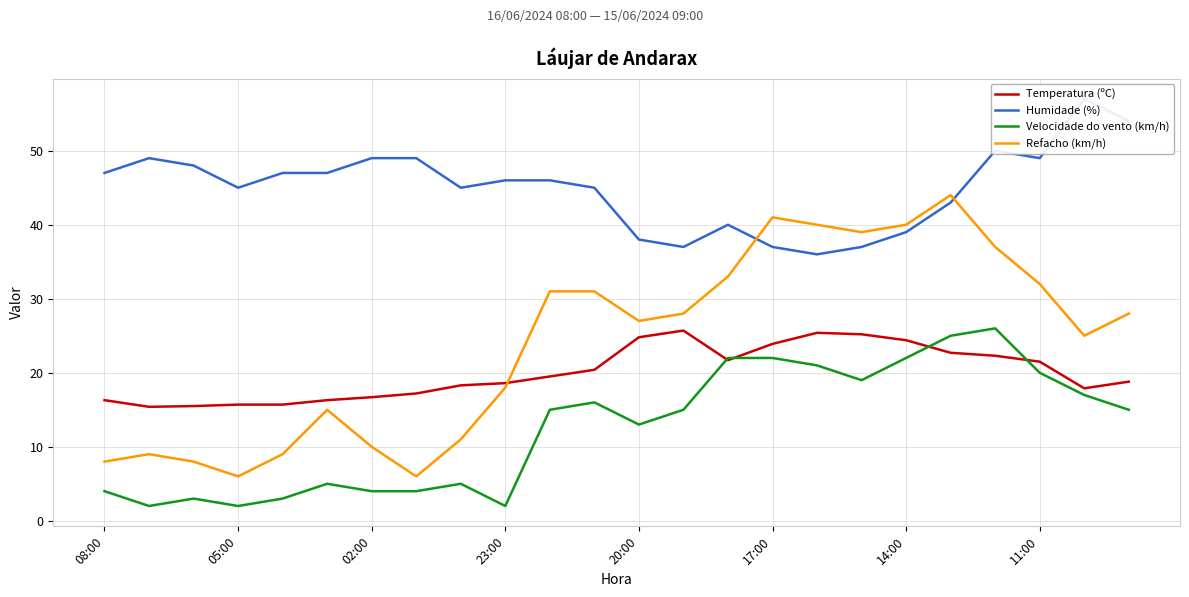

True or false: Velocidade do vento (km/h) and Refacho (km/h) cross at least once.

False